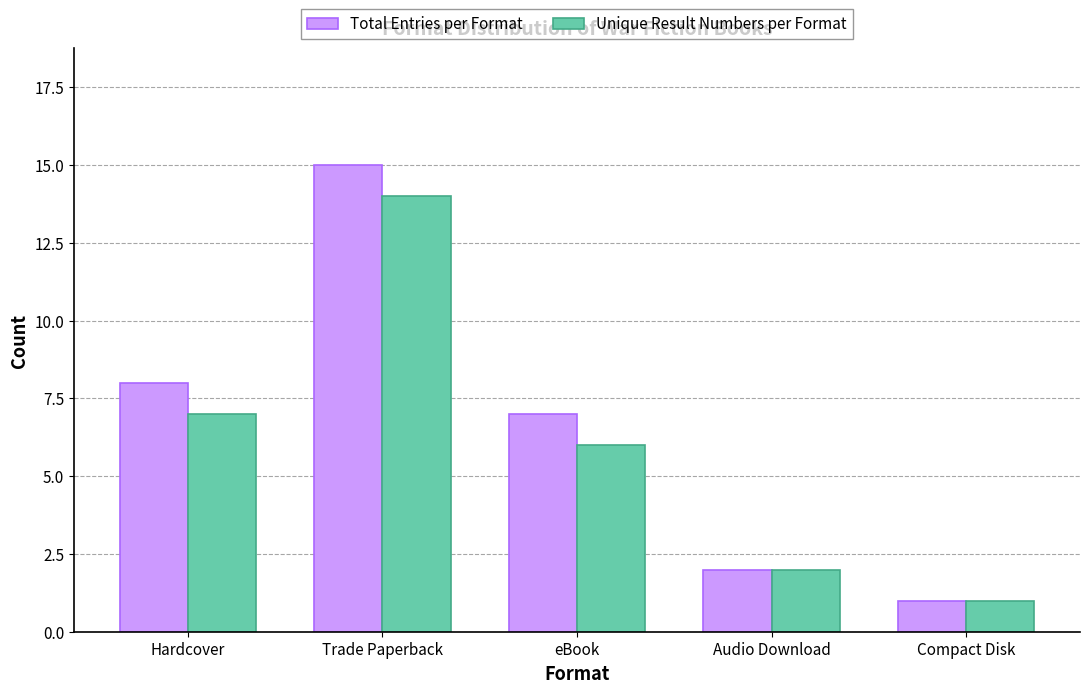

Which series has the widest spread of values?

Total Entries per Format